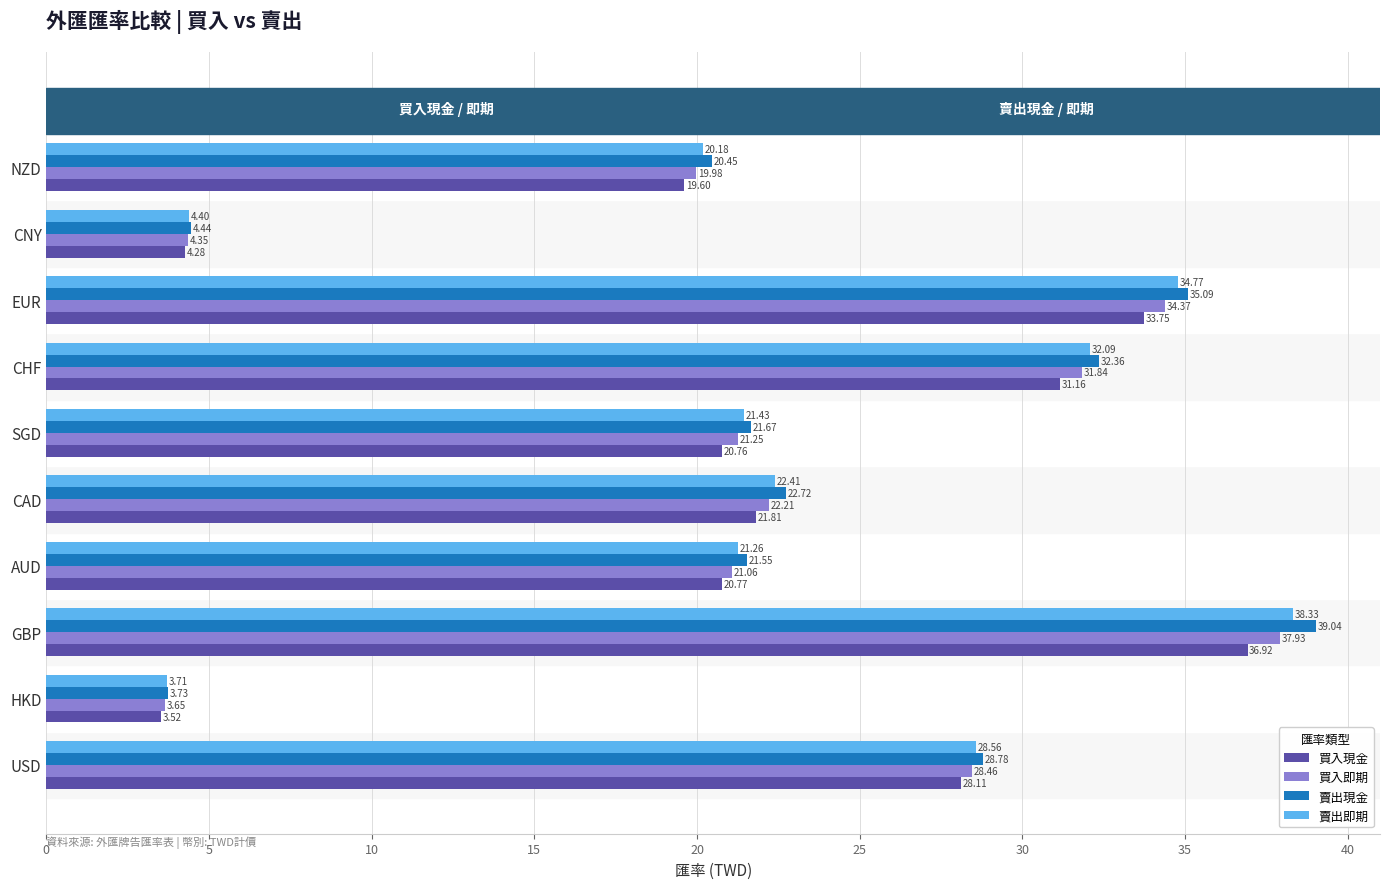

How many series are shown in this chart?

4